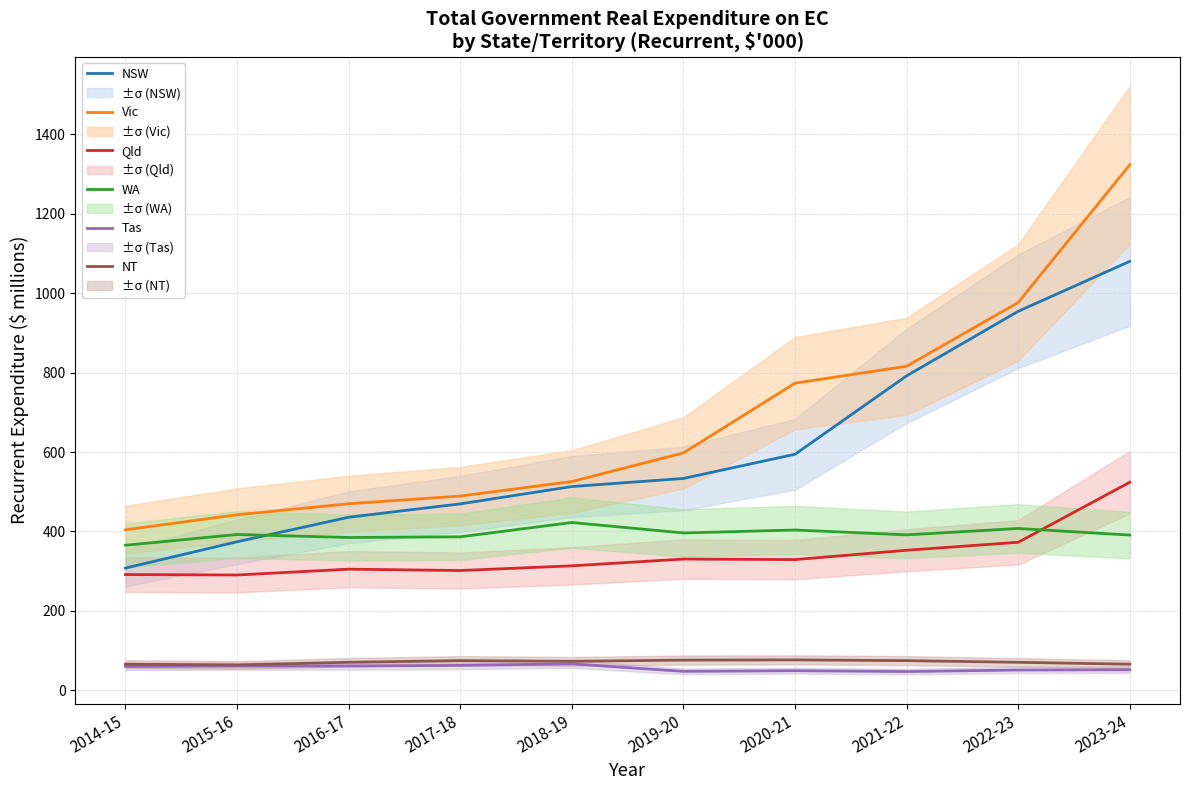

True or false: Qld and Tas intersect in this chart.

False